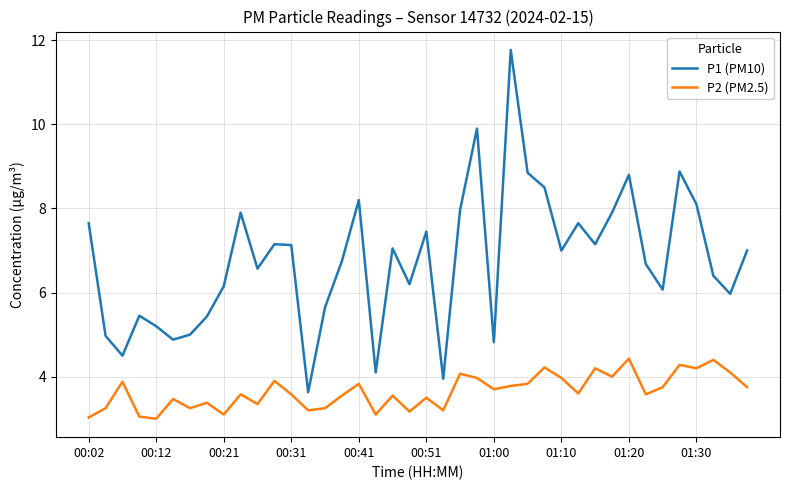

Rank the series by their maximum value, from highest to lowest.

P1 (PM10), P2 (PM2.5)